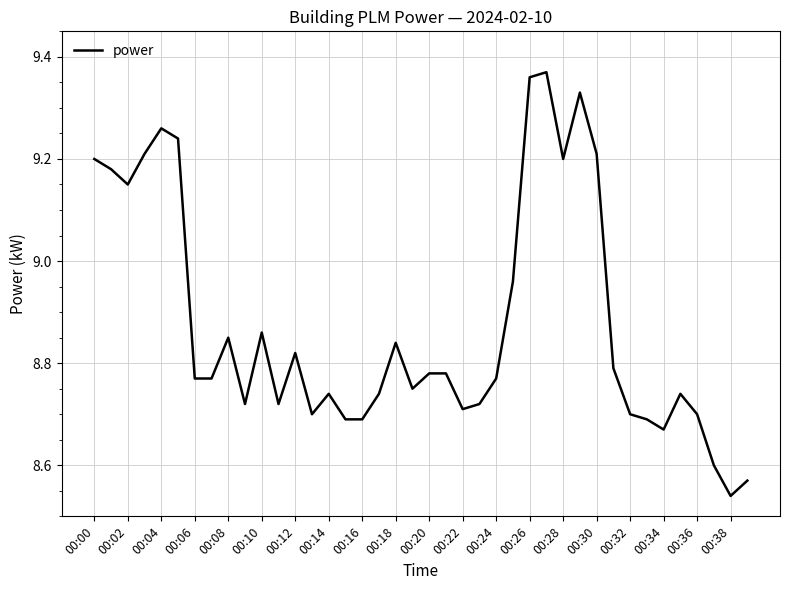

What is the difference between the maximum and minimum values?

0.8